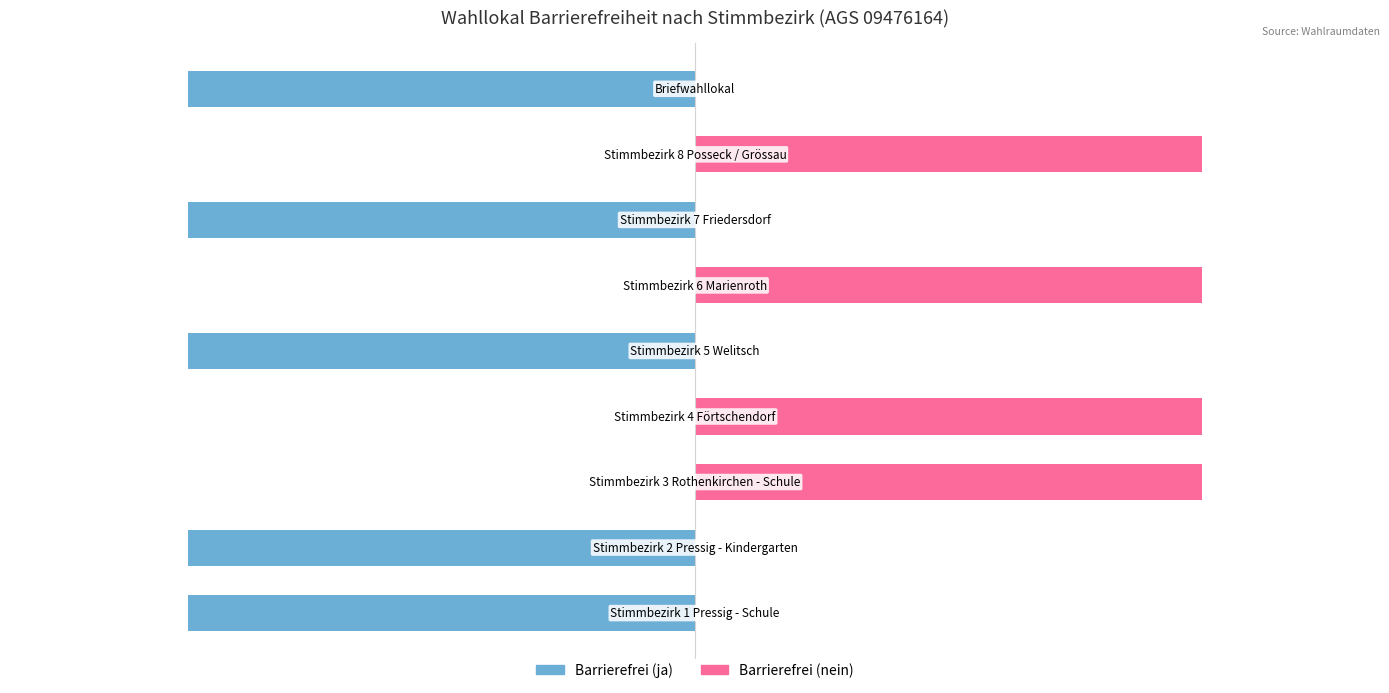

Is the value of Barrierefrei (nein) at 0 greater than the value of Barrierefrei (ja) at 3?

No